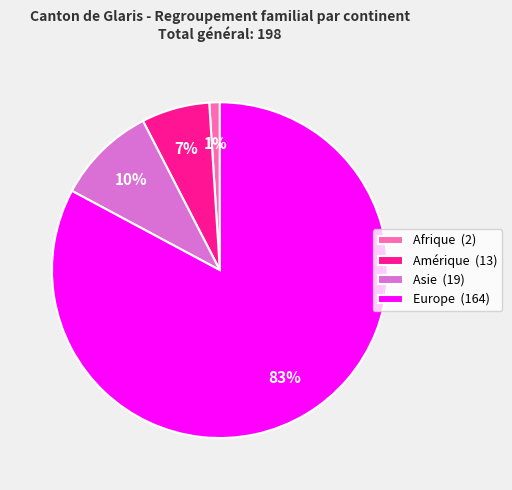

Do Asie (19) and Europe (164) together represent more than half of the pie?

Yes